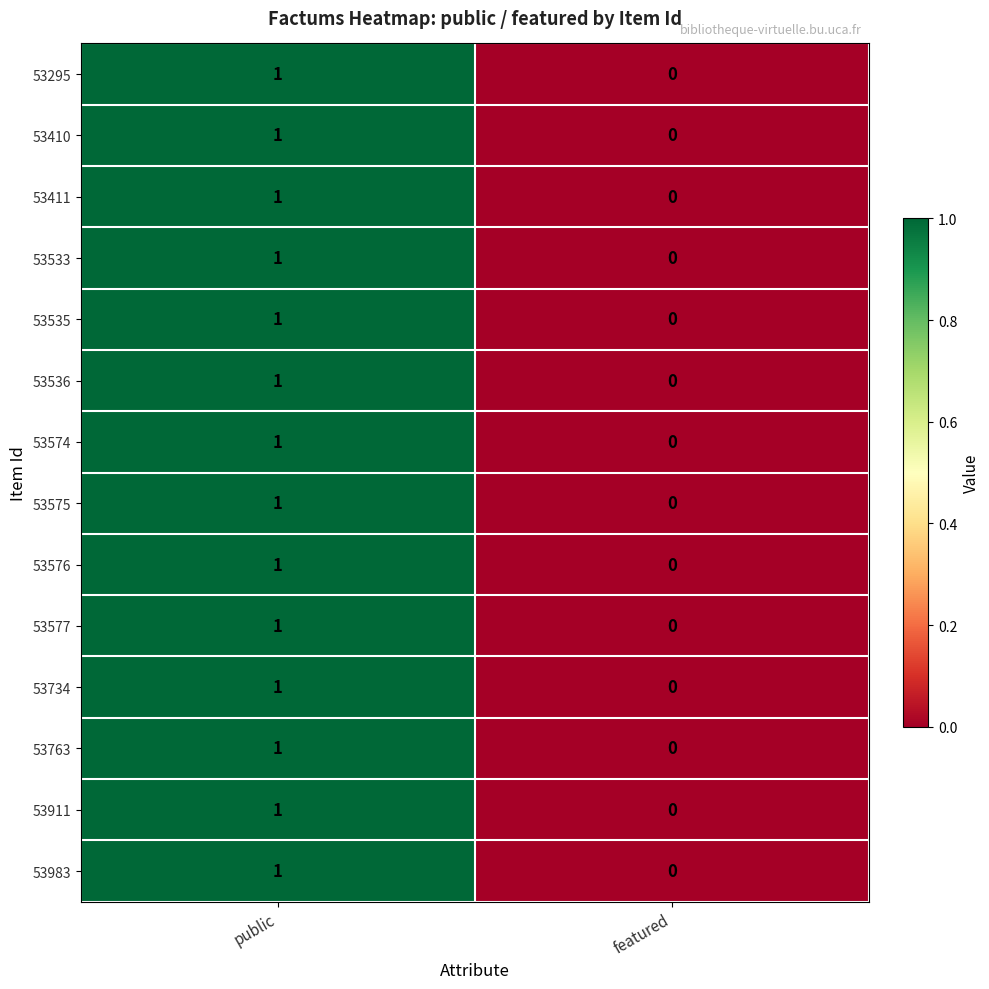

Is the value of 53533 at featured greater than the value of 53983 at public?

No